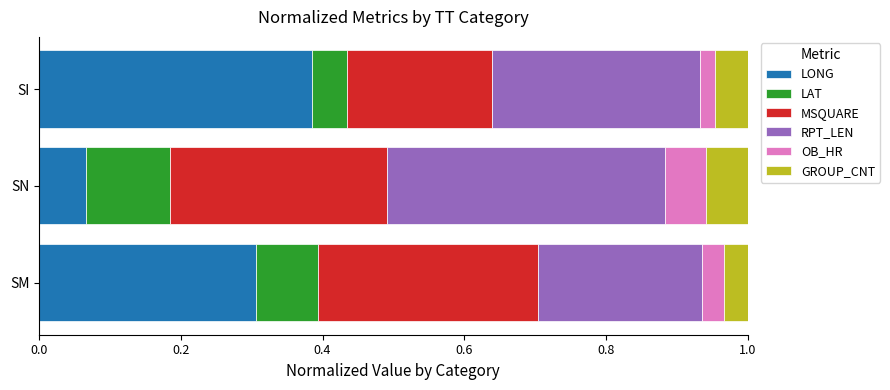

List the labels in order of LONG value, smallest first.

SN, SM, SI